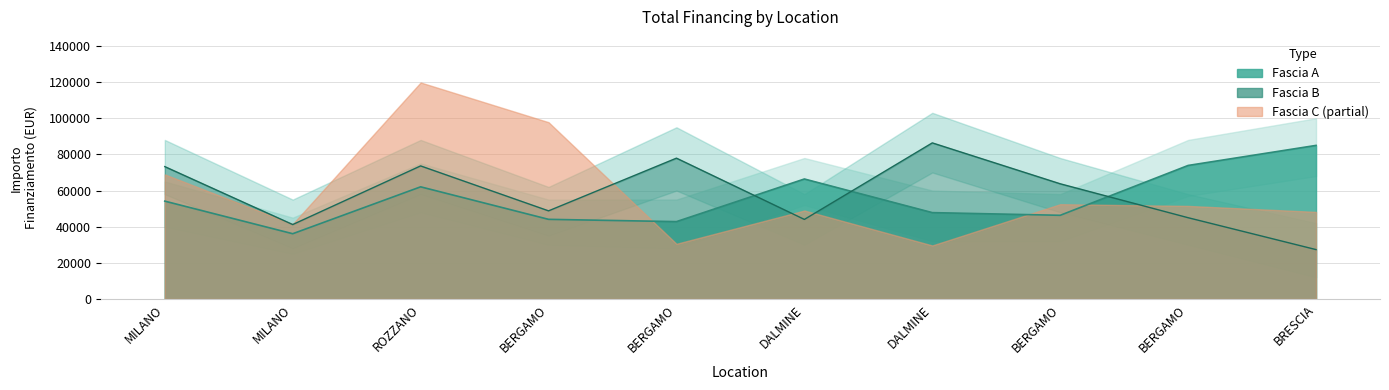

How many groups of bars are there?

10